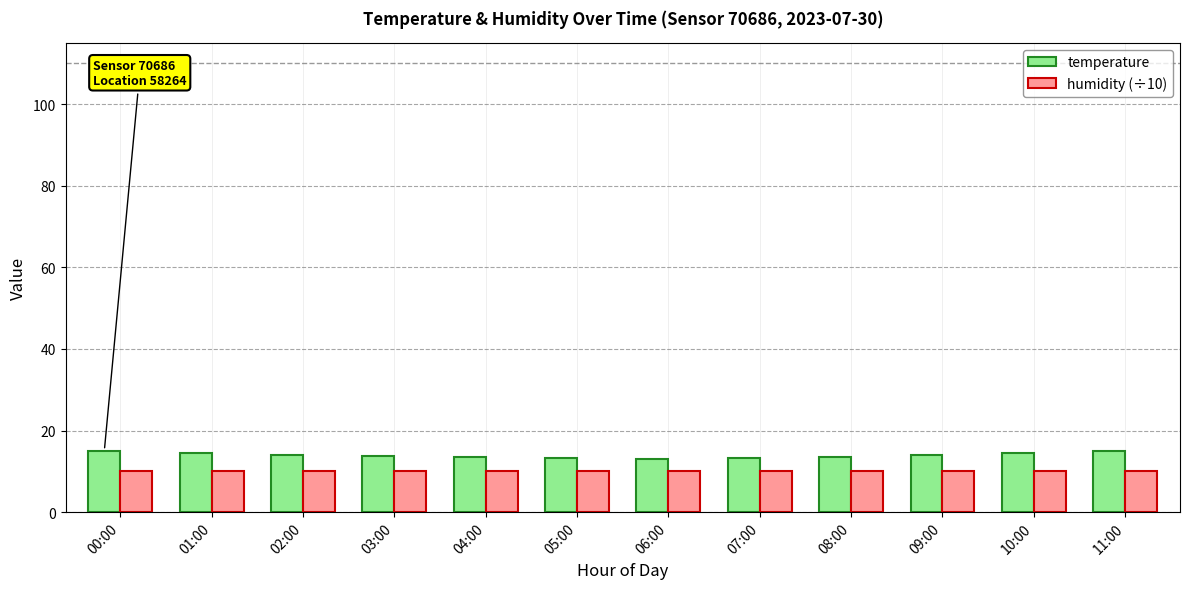

Are the bars grouped side by side (vs. stacked)?

Yes